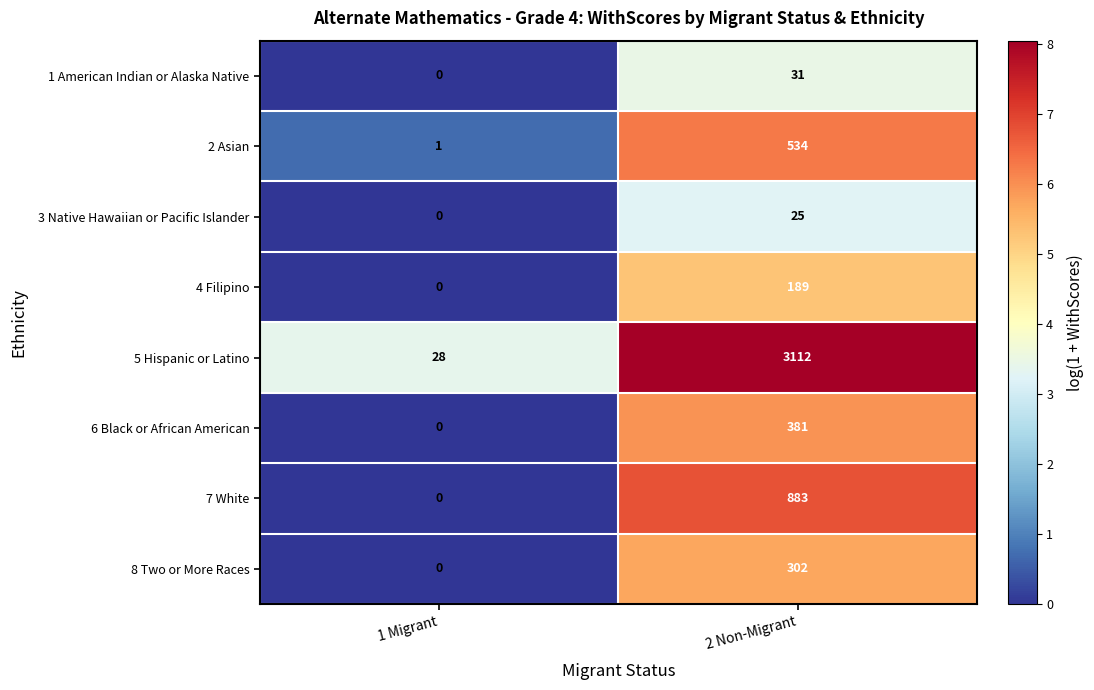

List the labels in order of 1 American Indian or Alaska Native value, smallest first.

1 Migrant, 2 Non-Migrant